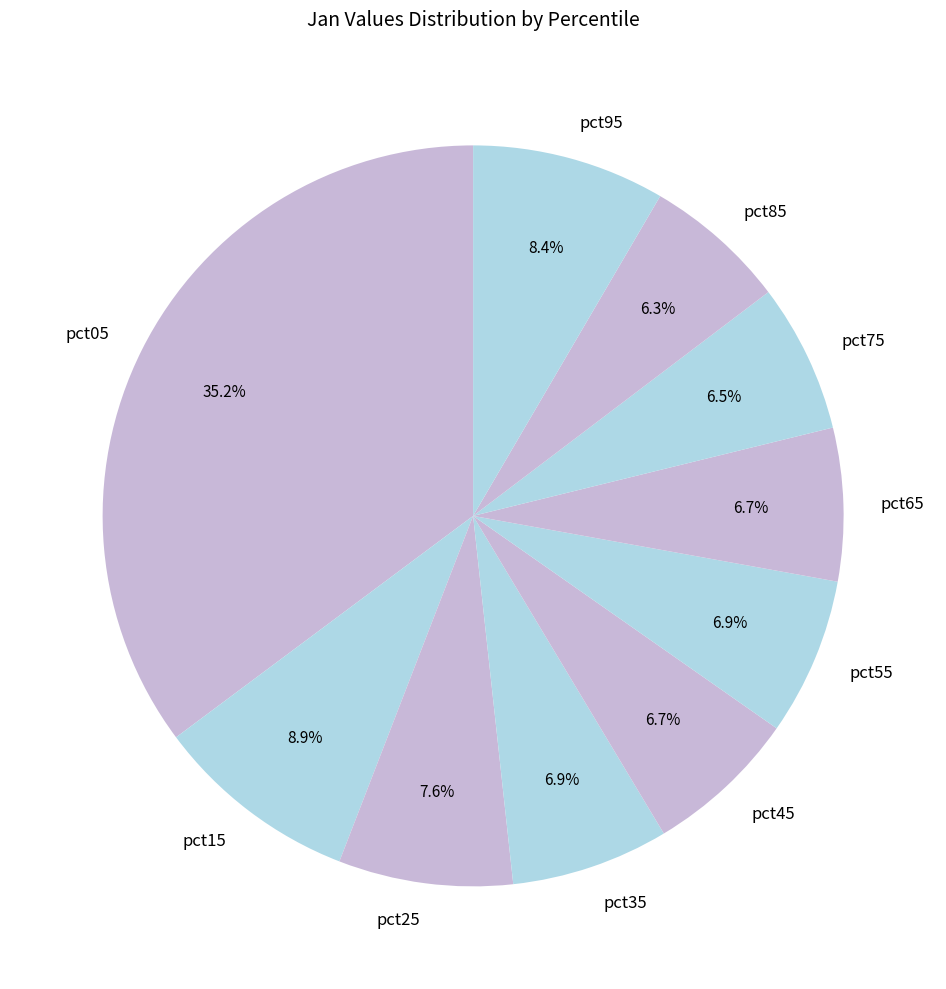

What portion of the pie excludes pct95?

91.6%